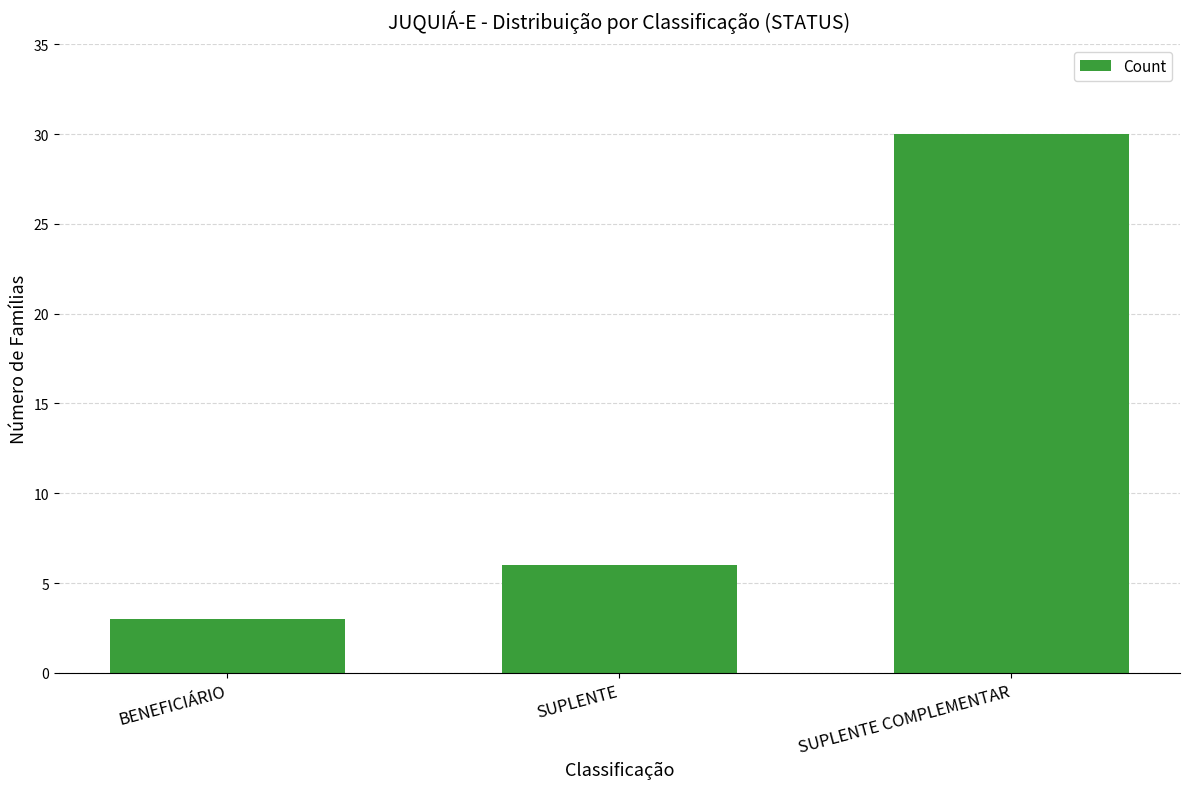

What is the value of the 2nd bar from the left?

6